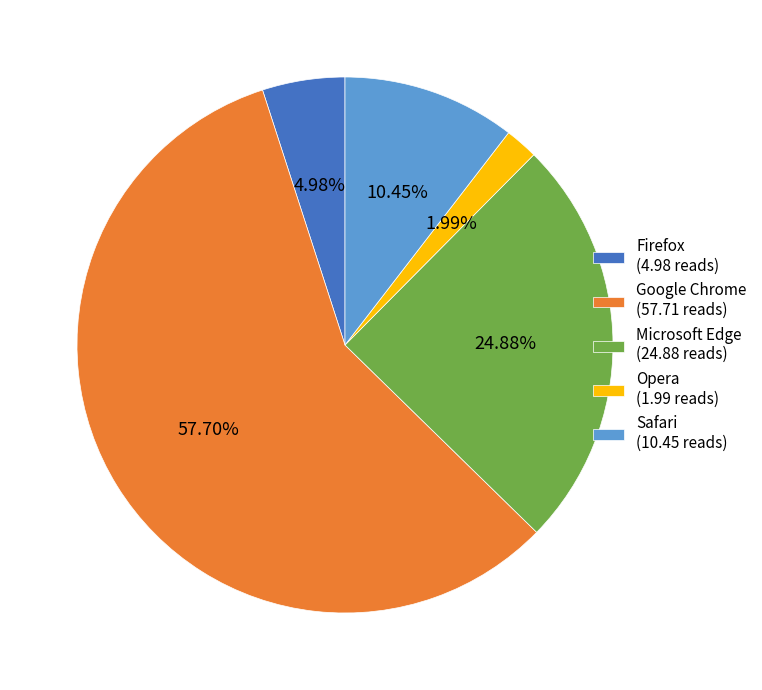

Is Safari the majority of the pie?

No